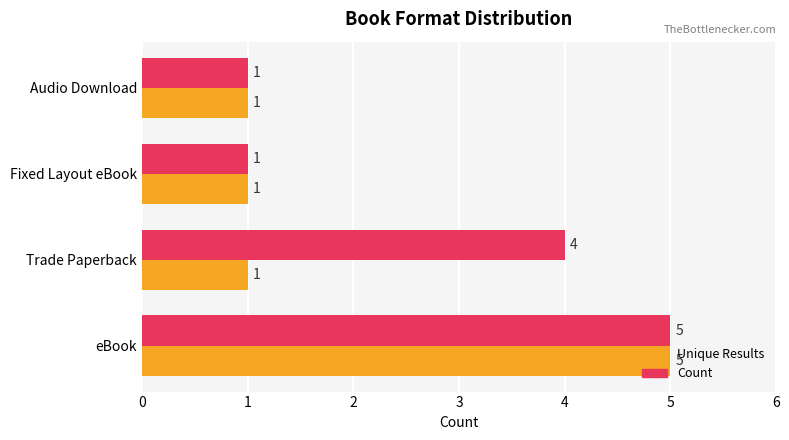

What is the sum of all Count values?

11